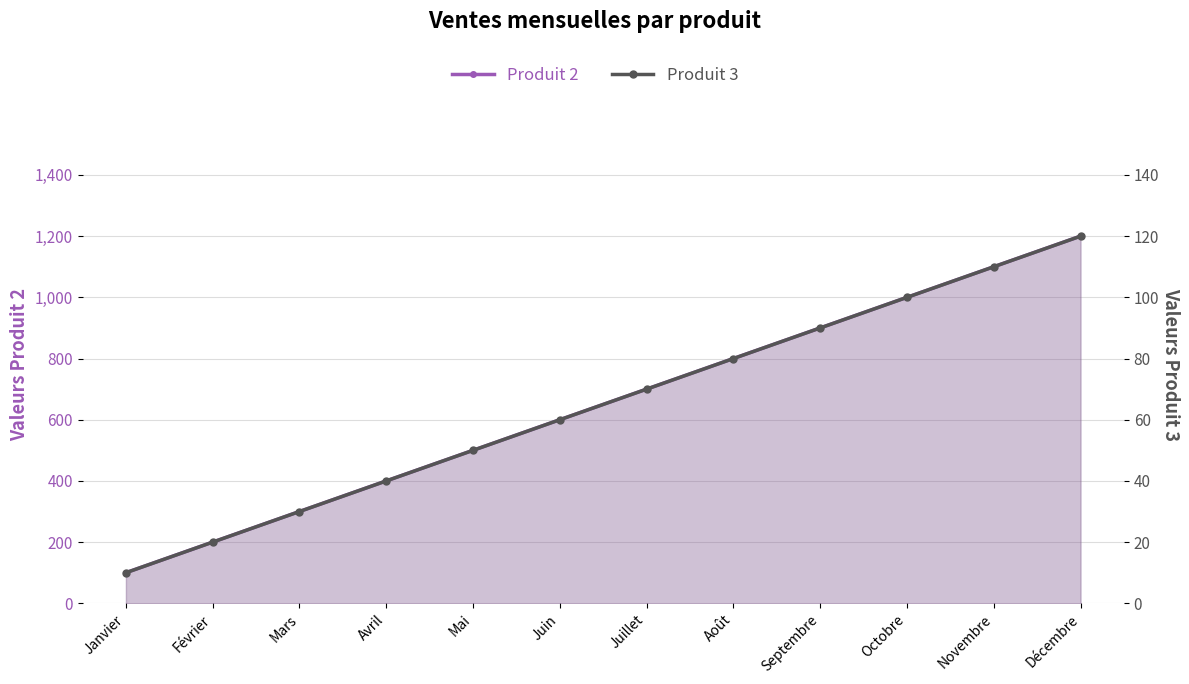

True or false: Produit 2 and Produit 3 intersect in this chart.

False